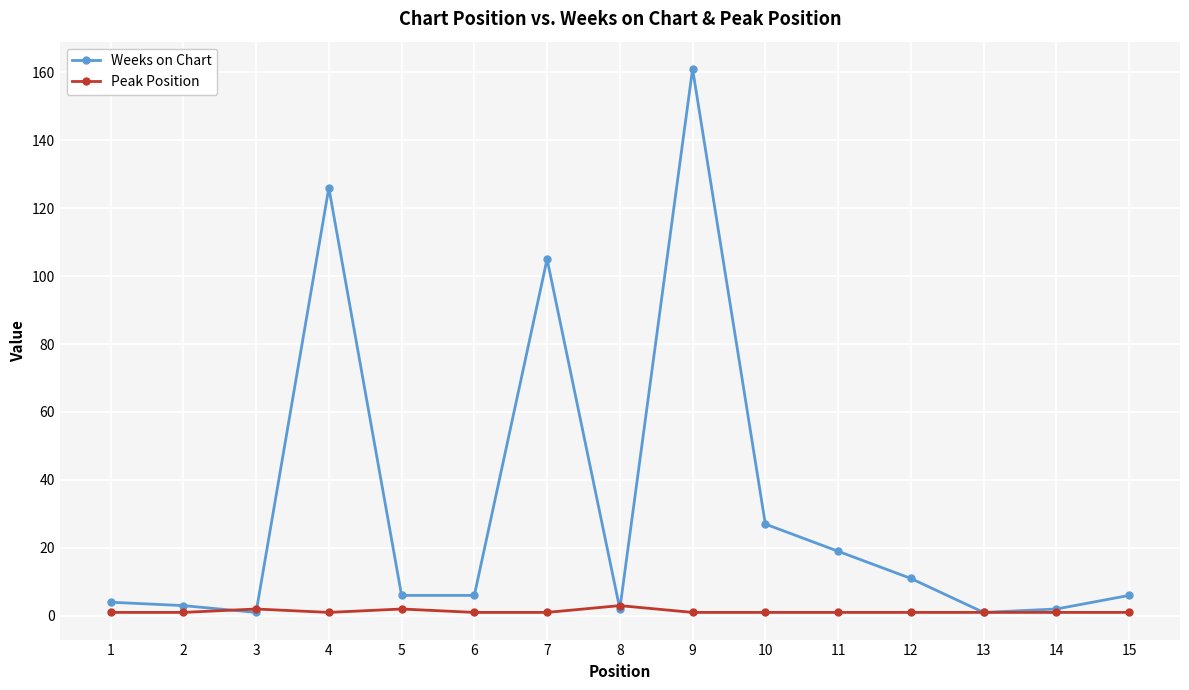

Which category has the highest value in the Weeks on Chart series?

9